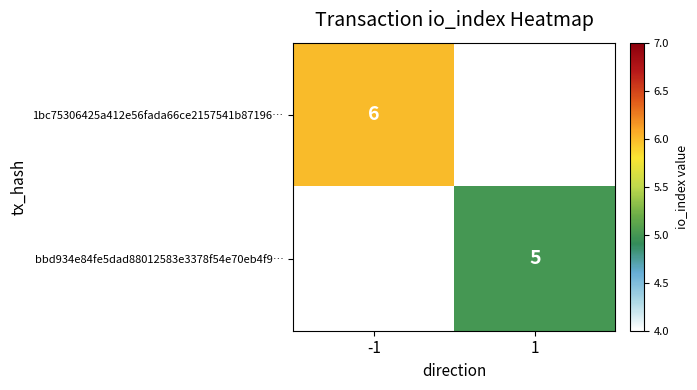

At which category does the chart reach its peak across all series?

-1